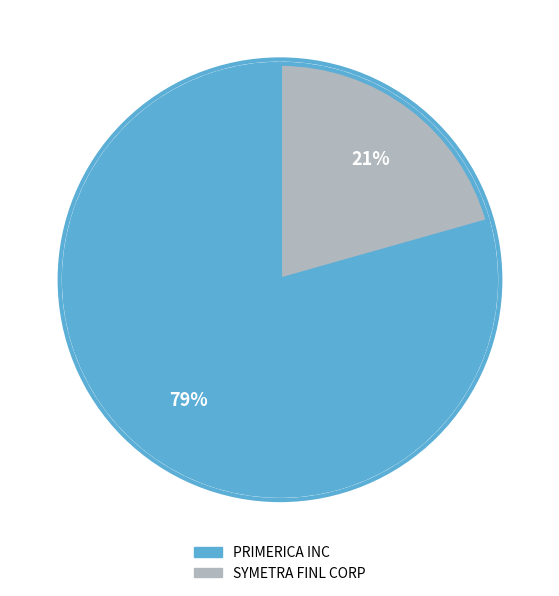

Is it true that SYMETRA FINL CORP is 26% of the pie?

False